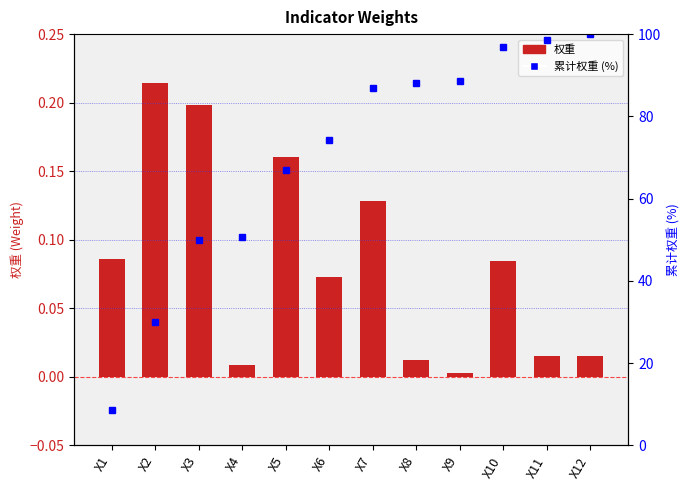

Reading left to right, what are all the values shown in this chart?

权重: X1=0.1	X2=0.2	X3=0.2	X4=0.0	X5=0.2	X6=0.1	X7=0.1	X8=0.0	X9=0.0	X10=0.1	X11=0.0	X12=0.0
累计权重 (%): X1=8.6	X2=30.1	X3=49.9	X4=50.8	X5=66.9	X6=74.2	X7=87.0	X8=88.2	X9=88.5	X10=97.0	X11=98.5	X12=100.0